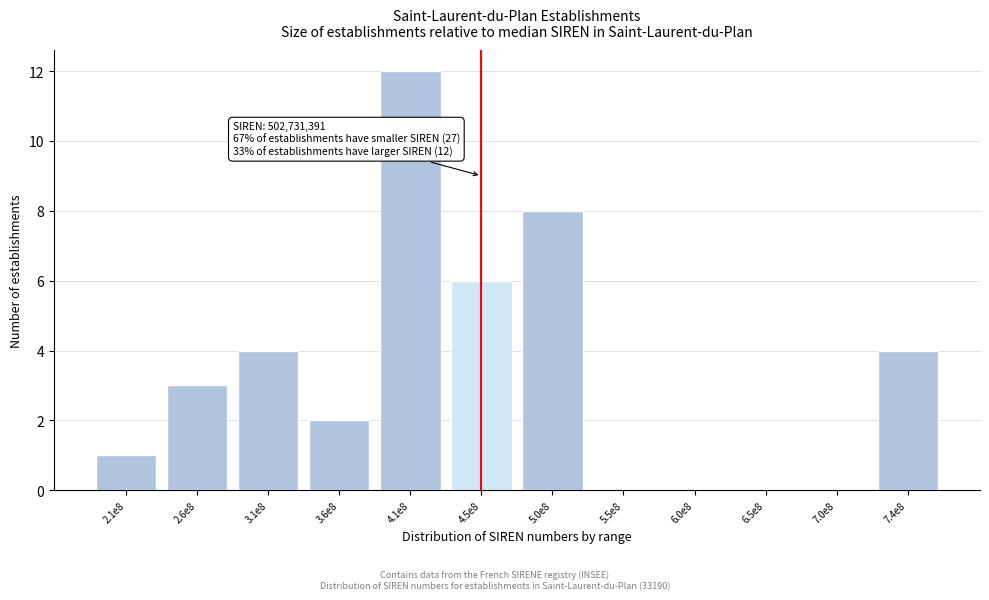

Reading left to right, list all the values displayed in this chart.

2.1e8=1	2.6e8=3	3.1e8=4	3.6e8=2	4.1e8=12	4.5e8=6	5.0e8=8	5.5e8=0	6.0e8=0	6.5e8=0	7.0e8=0	7.4e8=4